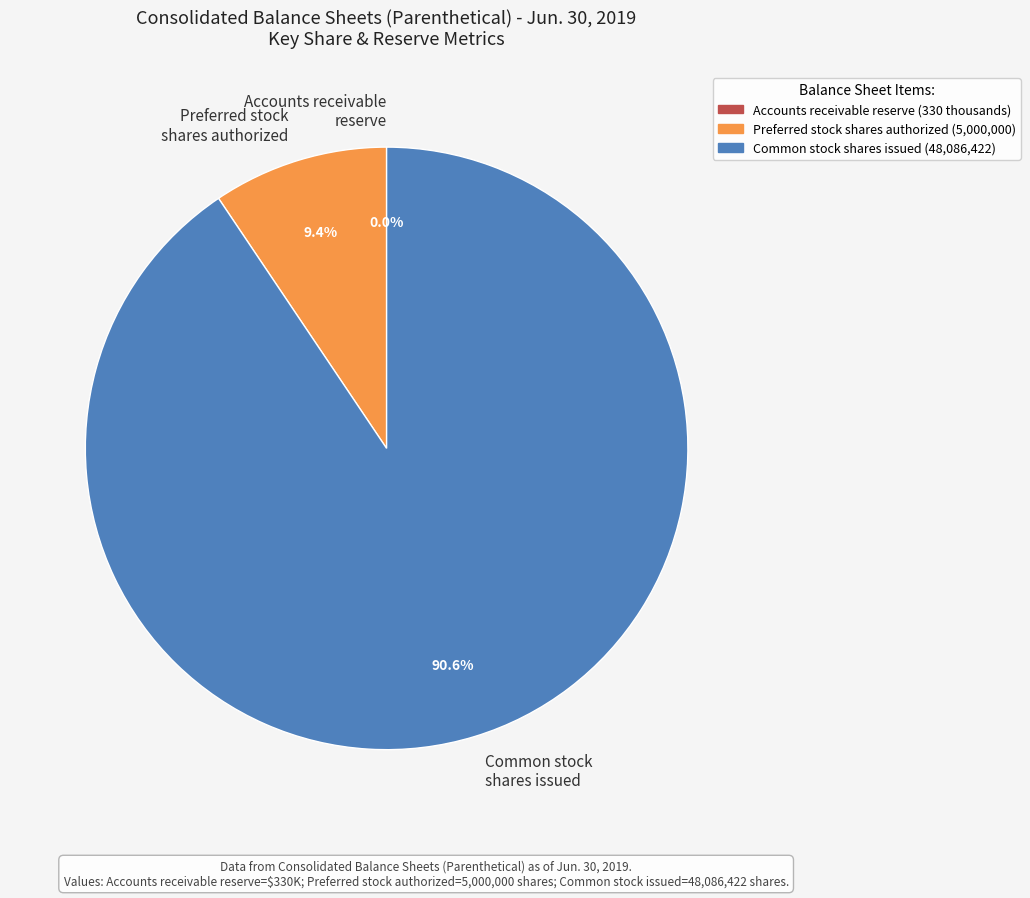

Combined, do Common stock shares issued and Preferred stock shares authorized account for over 50%?

Yes